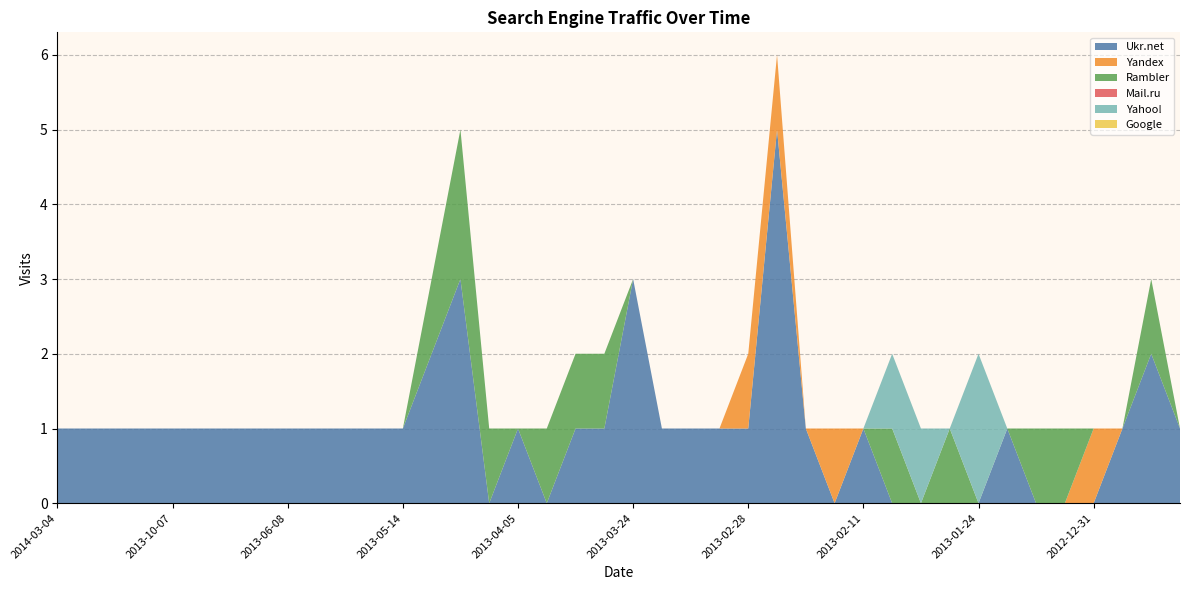

Reading left to right, extract all data points from this chart.

Ukr.net: 1	1	1	1	1	1	1	1	1	1	1	1	1	2	3	0	1	0	1	1	3	1	1	1	1	5	1	0	1	0	0	0	0	1	0	0	0	1	2	1
Yandex: 0	0	0	0	0	0	0	0	0	0	0	0	0	0	0	0	0	0	0	0	0	0	0	0	1	1	0	1	0	0	0	0	0	0	0	0	1	0	0	0
Rambler: 0	0	0	0	0	0	0	0	0	0	0	0	0	1	2	1	0	1	1	1	0	0	0	0	0	0	0	0	0	1	0	1	0	0	1	1	0	0	1	0
Mail.ru: 0	0	0	0	0	0	0	0	0	0	0	0	0	0	0	0	0	0	0	0	0	0	0	0	0	0	0	0	0	0	0	0	0	0	0	0	0	0	0	0
Yahoo!: 0	0	0	0	0	0	0	0	0	0	0	0	0	0	0	0	0	0	0	0	0	0	0	0	0	0	0	0	0	1	1	0	2	0	0	0	0	0	0	0
Google: 0	0	0	0	0	0	0	0	0	0	0	0	0	0	0	0	0	0	0	0	0	0	0	0	0	0	0	0	0	0	0	0	0	0	0	0	0	0	0	0